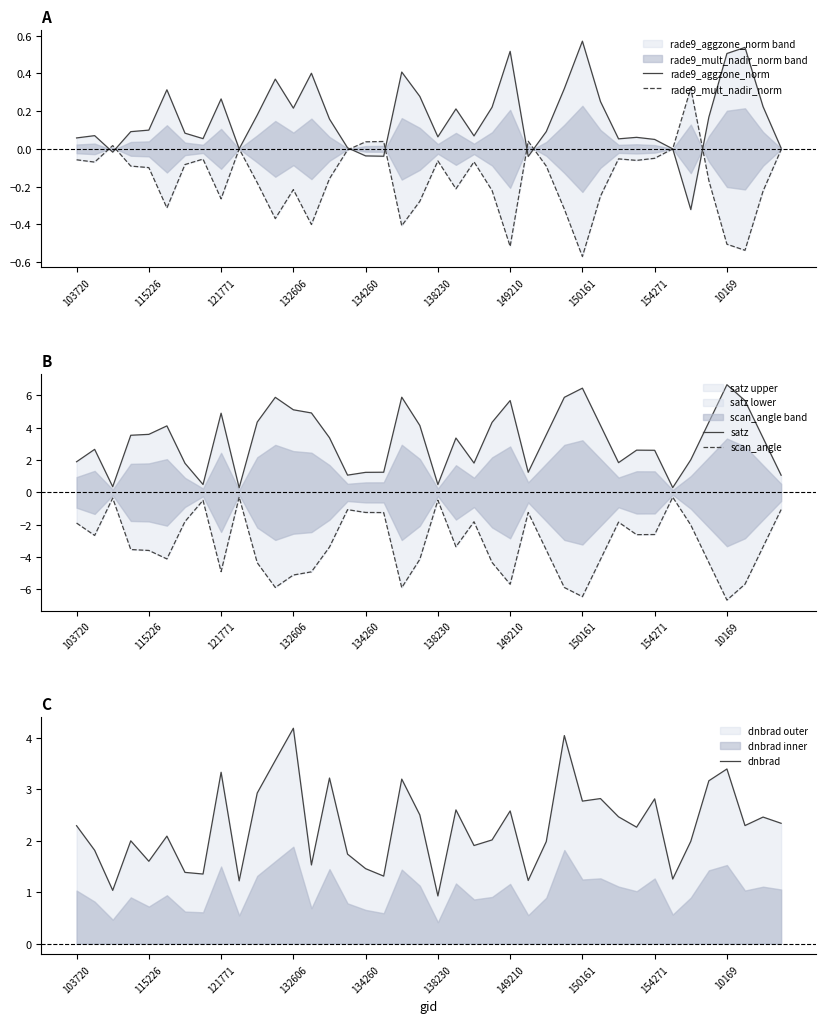

What is the lowest value of the dnbrad series?

0.9